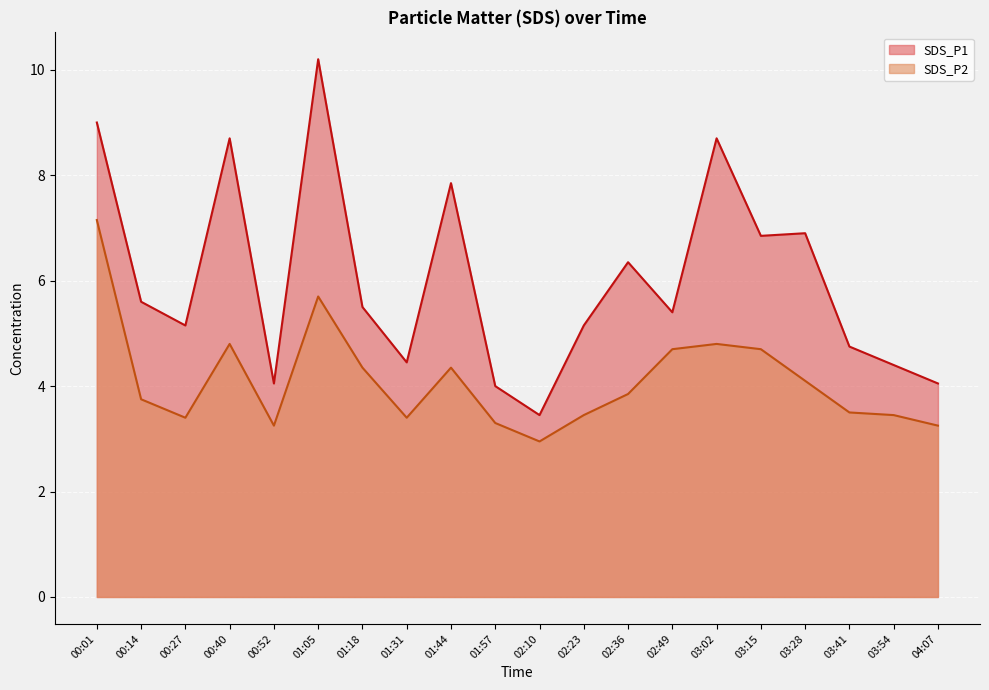

What is the label of the 10th point from the right?

02:10